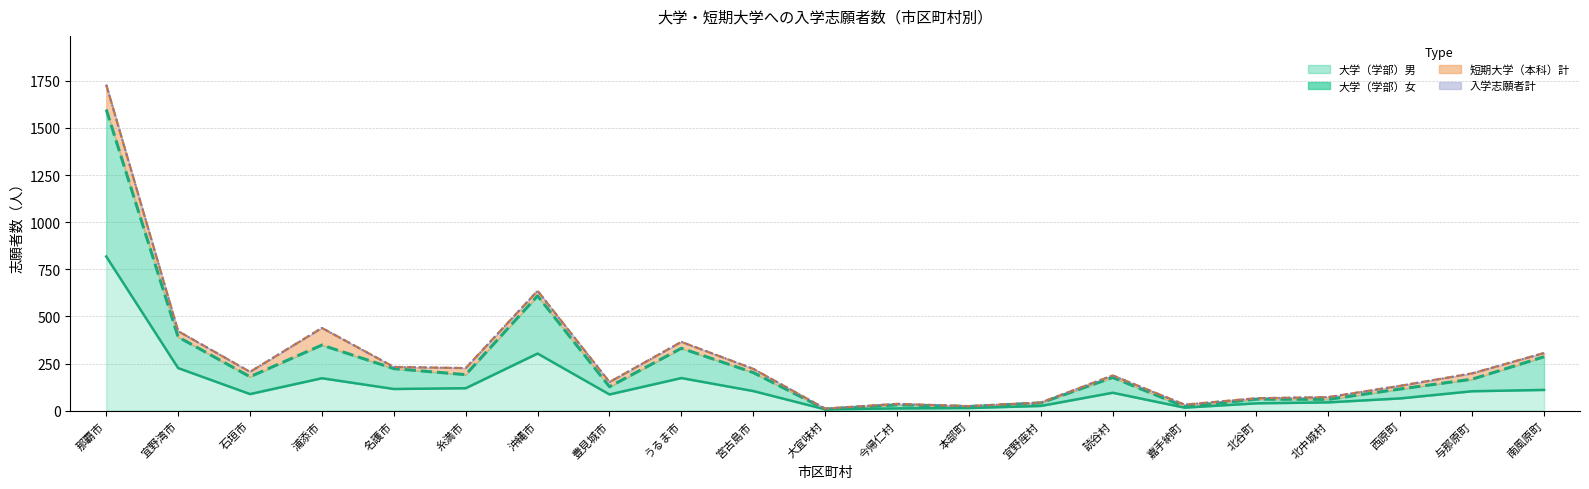

What is the label of the 13th point from the left?

本部町